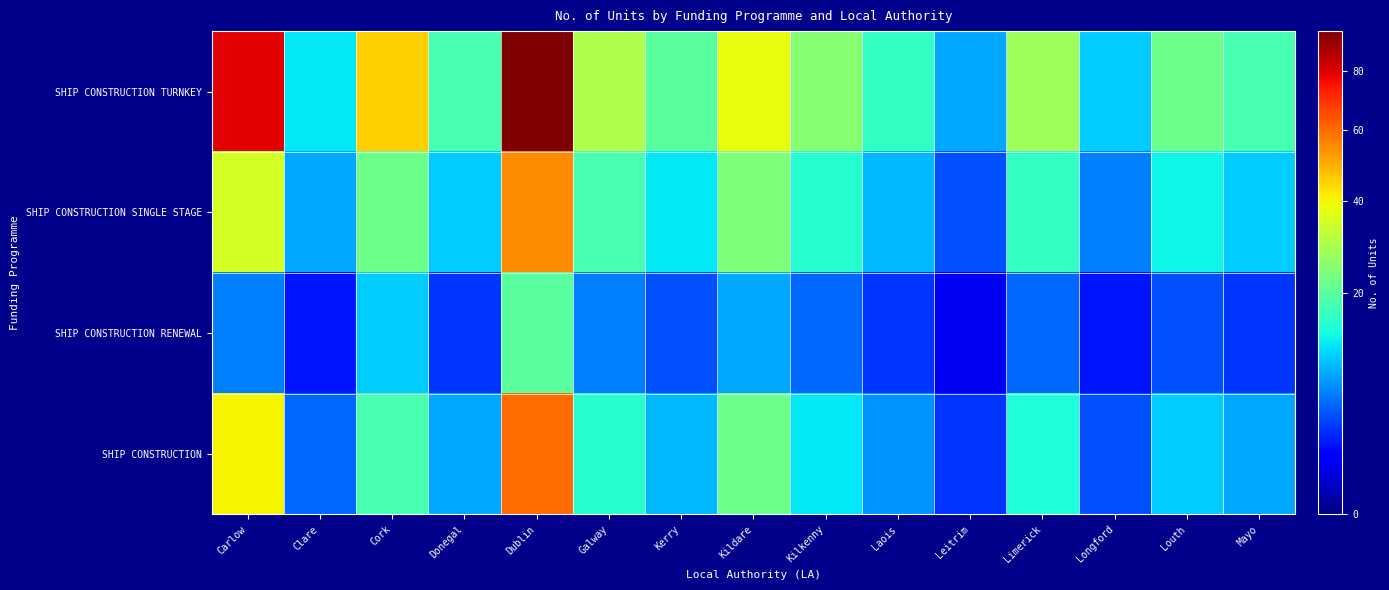

At Cork, list the series in order from smallest to largest.

SHIP CONSTRUCTION RENEWAL, SHIP CONSTRUCTION, SHIP CONSTRUCTION SINGLE STAGE, SHIP CONSTRUCTION TURNKEY